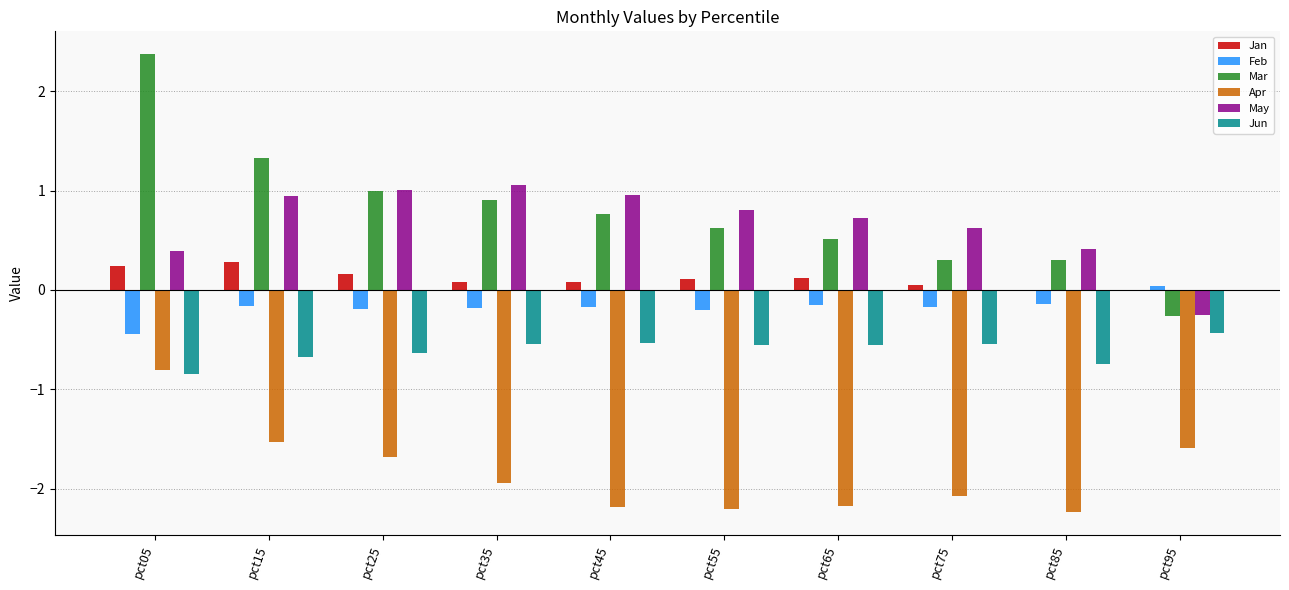

What are all the series names shown in the legend?

Jan, Feb, Mar, Apr, May, Jun